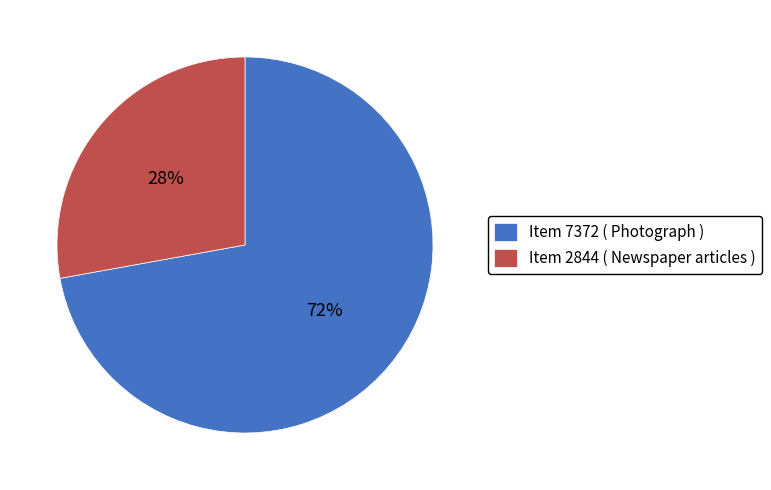

How many slices are in this pie chart?

2